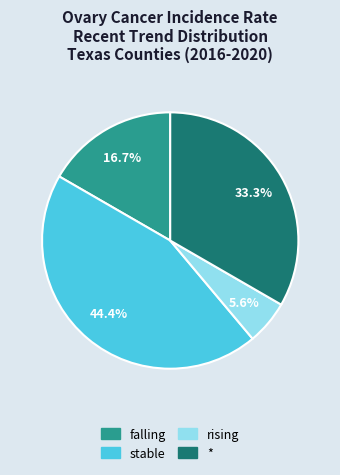

Is it true that rising is 1% of the pie?

False